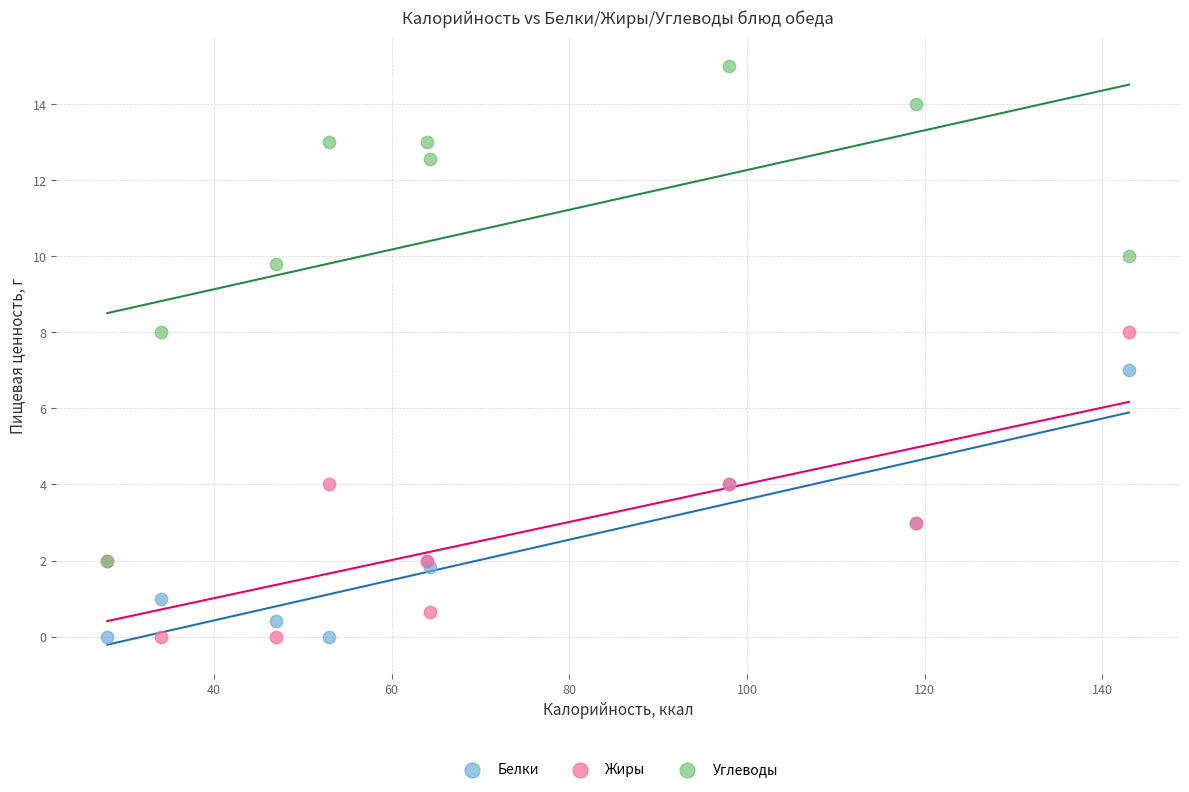

Which series contains the highest Y value?

Углеводы